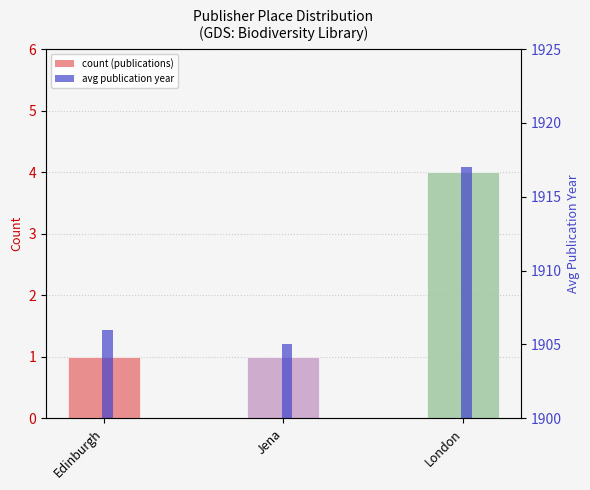

Reading right to left, list all the values displayed in this chart.

count: 4	1	1
avg date (year): 1917	1905	1906